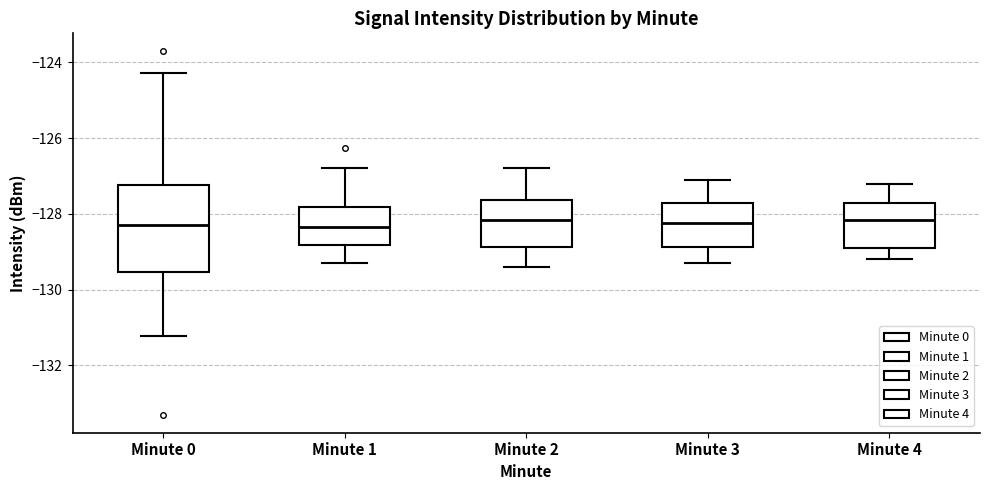

Reading left to right, transcribe this box plot: for each box, give where its median line is, the range the box spans, and where its two whiskers end, as read against the y-axis. The values are not printed on the chart, so give them approximately, as read against the axis.

Minute 0: median -128.2, box -129.6 to -127.2, whiskers -131.2 to -124.2
Minute 1: median -128.4, box -128.8 to -127.8, whiskers -129.2 to -126.8
Minute 2: median -128.2, box -128.8 to -127.6, whiskers -129.4 to -126.8
Minute 3: median -128.2, box -128.8 to -127.8, whiskers -129.2 to -127.0
Minute 4: median -128.2, box -128.8 to -127.6, whiskers -129.2 to -127.2